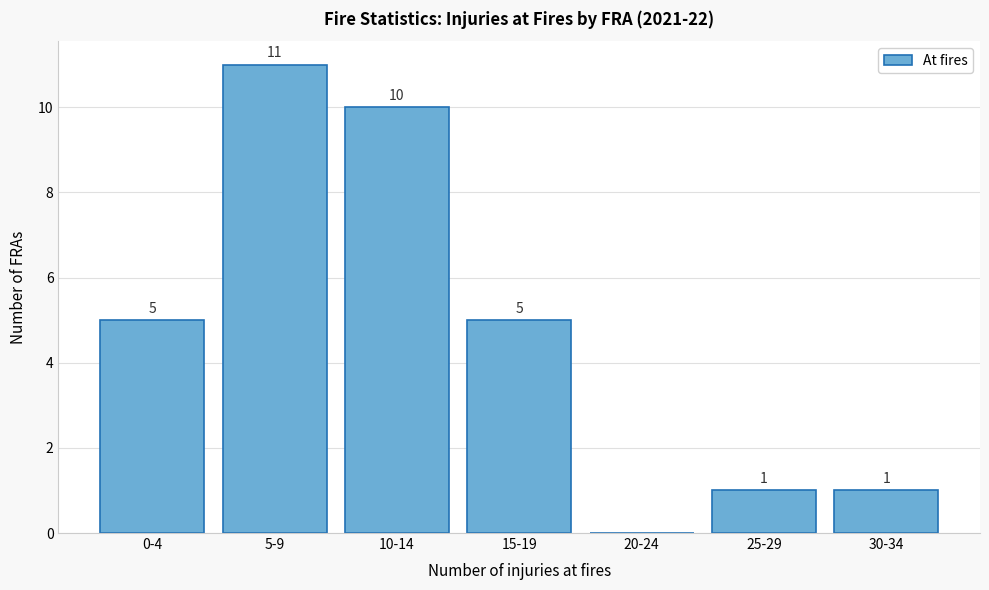

Reading left to right, list all the values displayed in this chart.

0-4=5	5-9=11	10-14=10	15-19=5	20-24=0	25-29=1	30-34=1